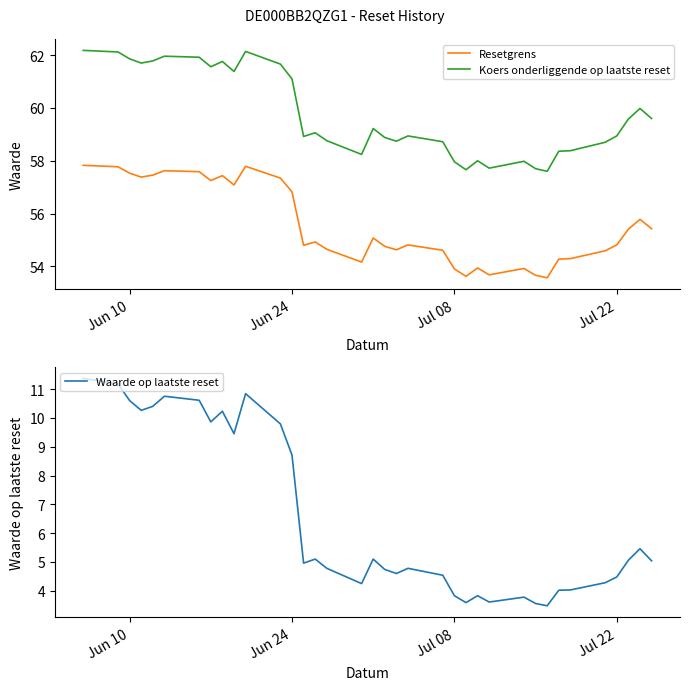

True or false: Koers onderliggende op laatste reset and Resetgrens cross at least once.

False